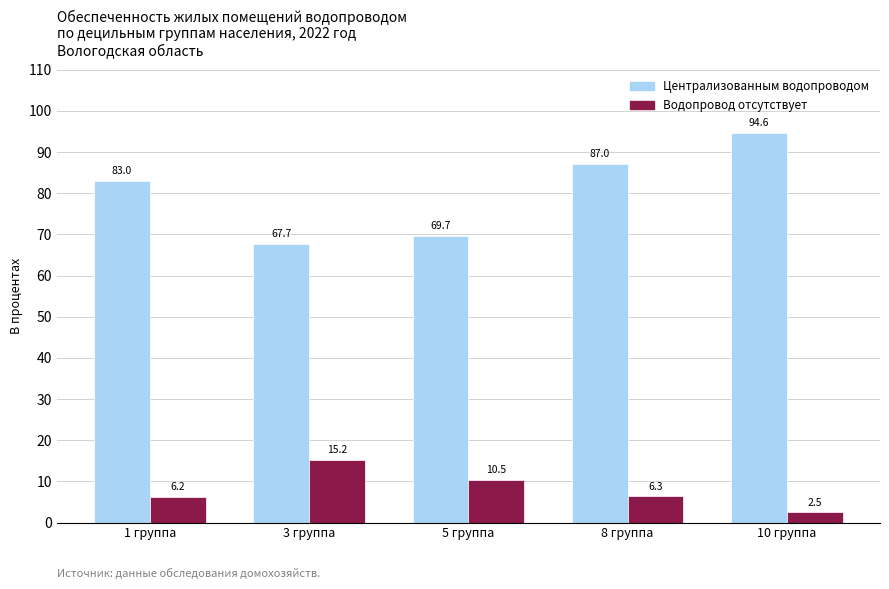

Reading left to right, extract all data points from this chart.

Централизованным водопроводом: 83.0	67.7	69.7	87.0	94.6
Водопровод отсутствует: 6.2	15.2	10.5	6.3	2.5